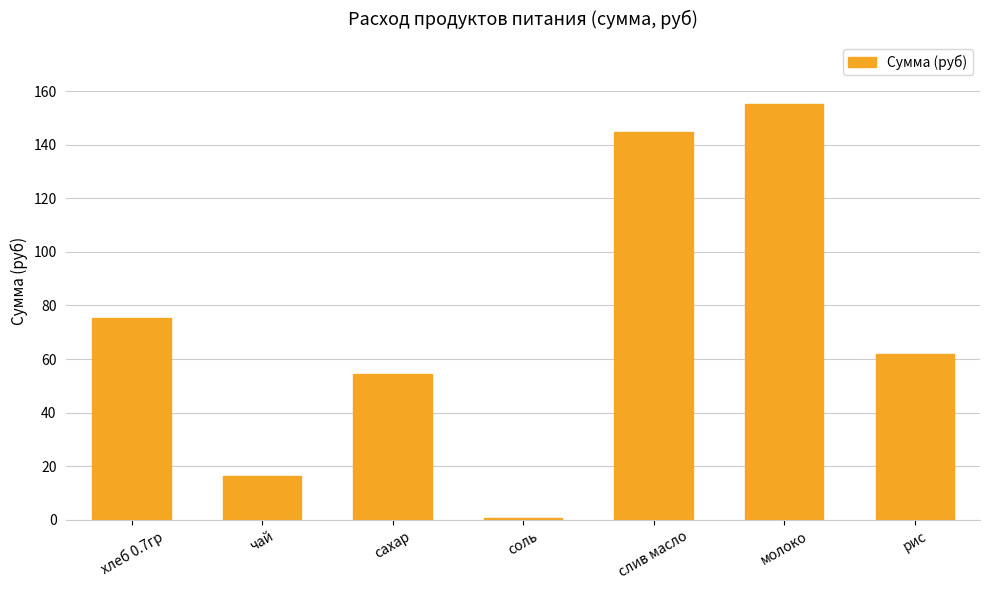

How many bars are there in total?

7